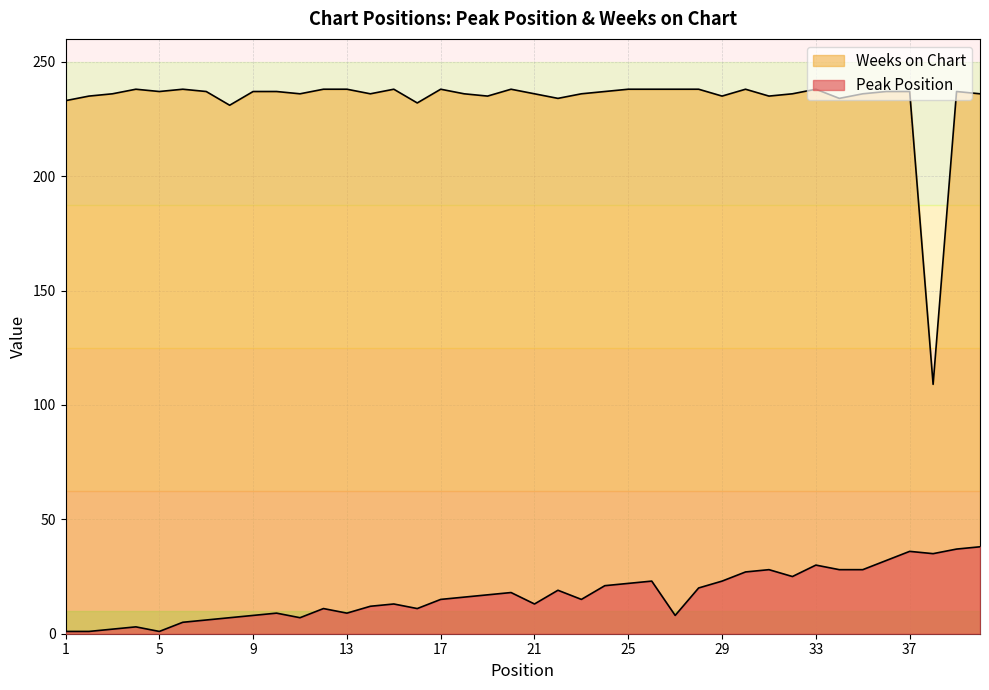

At how many categories does at least one series exceed 172?

39